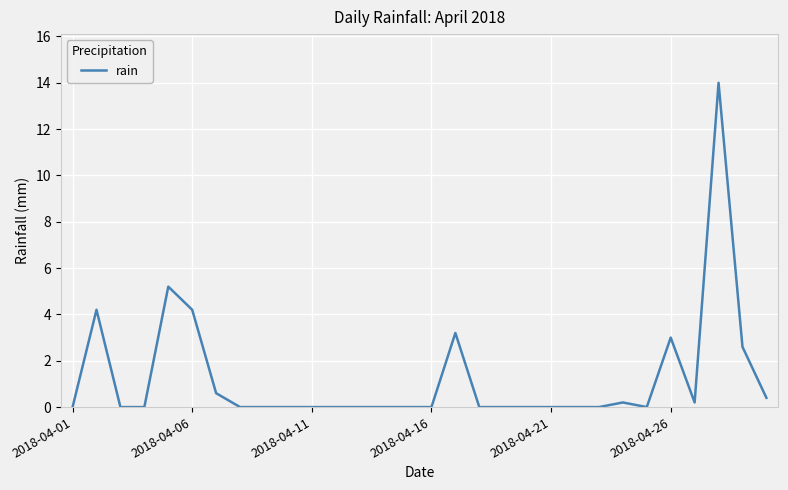

What is the difference between the maximum and minimum values?

14.0